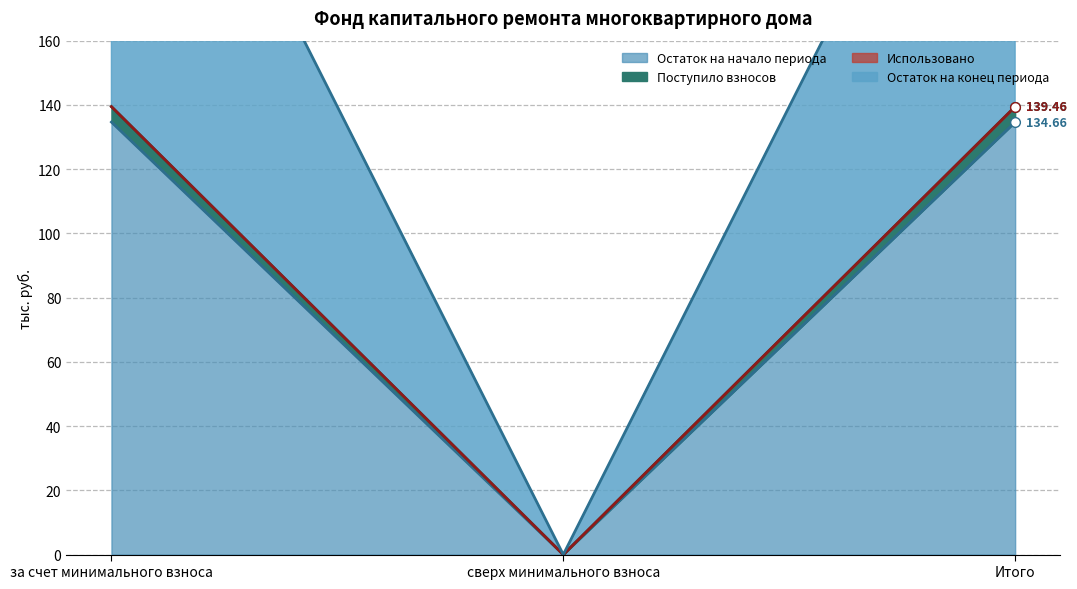

At which label is Остаток на начало периода closest to 67?

сверх минимального взноса